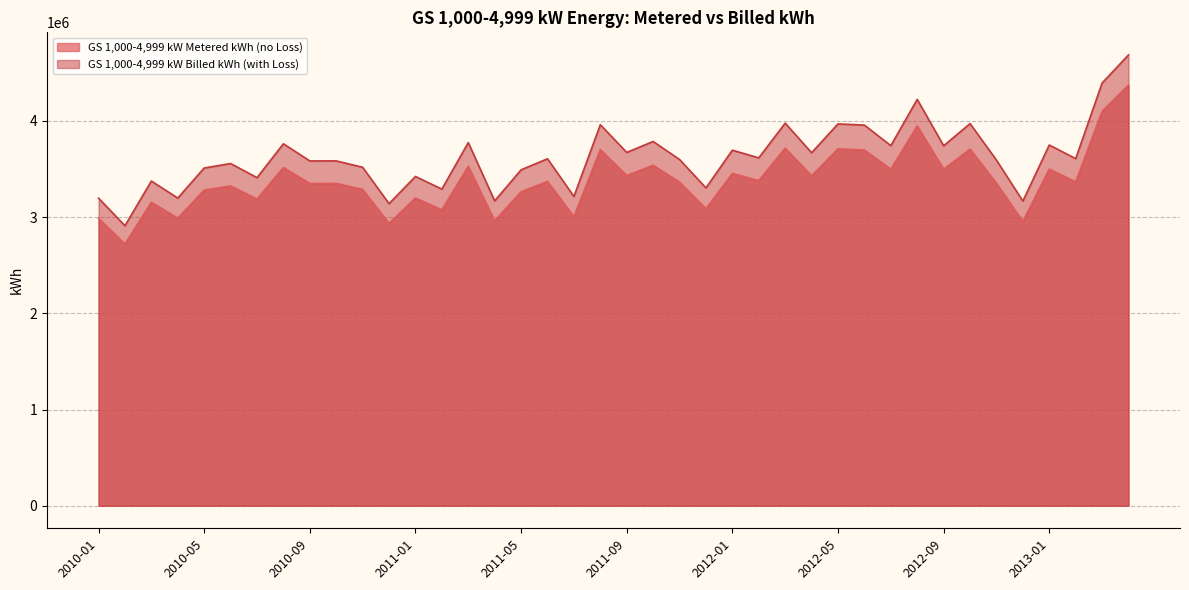

List the labels in order of GS 1,000-4,999 kW Billed kWh (with Loss) value, smallest first.

2010-02, 2010-12, 2012-12, 2011-04, 2010-01, 2010-04, 2011-07, 2011-02, 2011-12, 2010-03, 2010-07, 2011-01, 2011-05, 2010-05, 2010-11, 2010-06, 2010-09, 2010-10, 2012-11, 2011-11, 2011-06, 2013-02, 2012-02, 2012-04, 2011-09, 2012-01, 2012-09, 2012-07, 2013-01, 2010-08, 2011-03, 2011-10, 2012-06, 2011-08, 2012-05, 2012-10, 2012-03, 2012-08, 2013-03, 2013-04